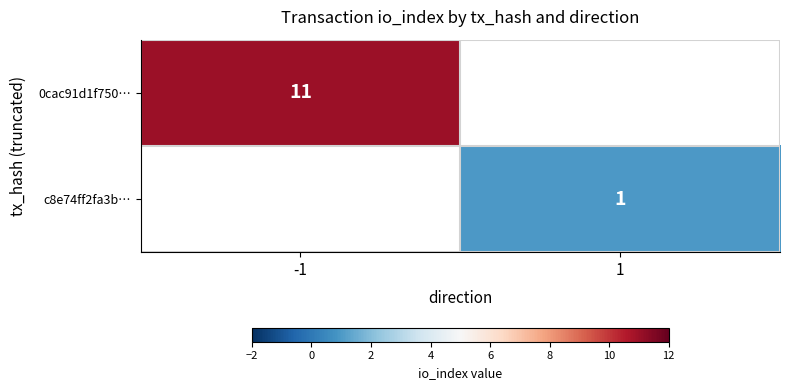

The value of c8e74ff2fa3b… at 1 is 1. True or false?

True